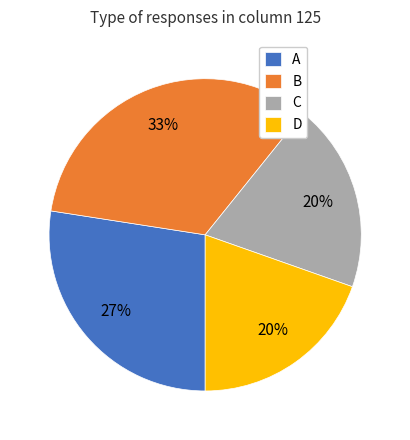

Is A the majority of the pie?

No